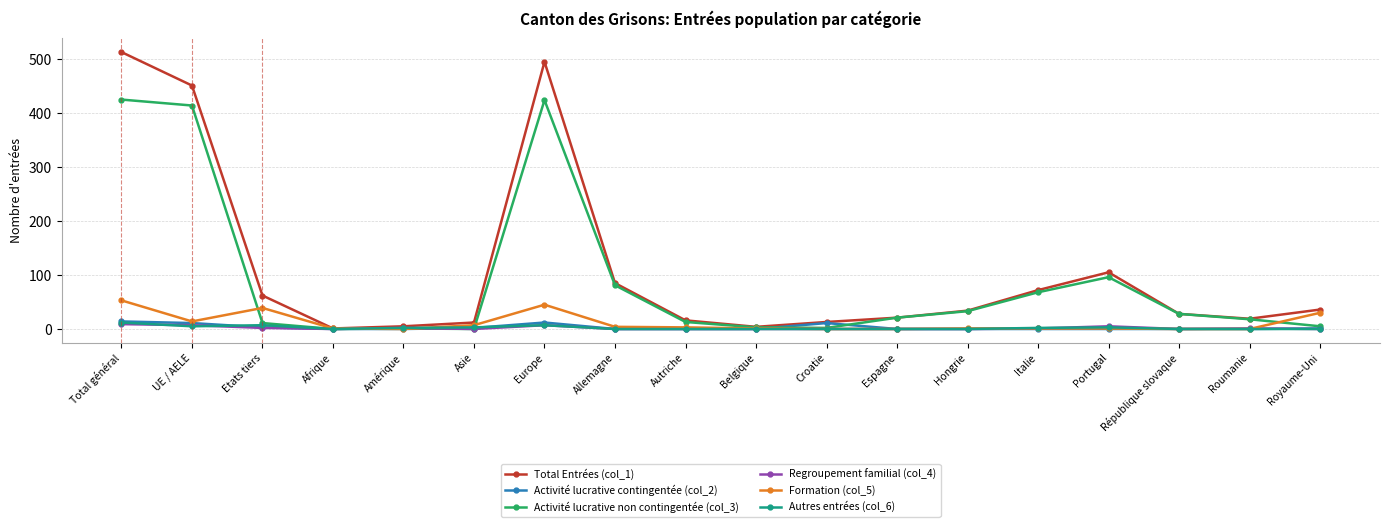

Which series has the widest spread of values?

Total Entrées (col_1)